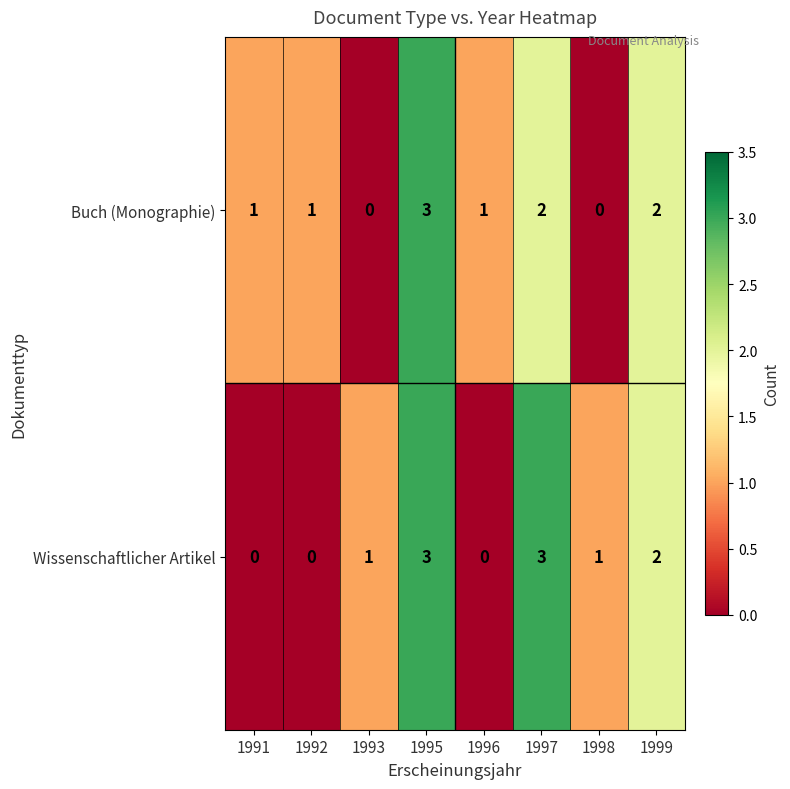

Which series changed the most between 1991 and 1997?

Wissenschaftlicher Artikel